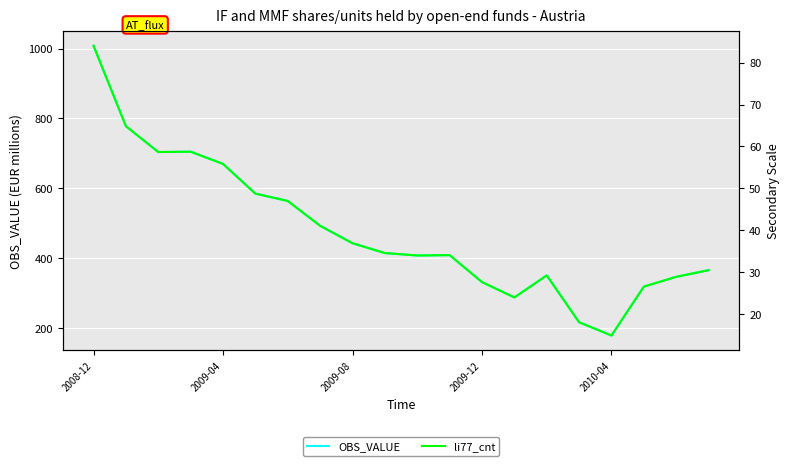

How many data points in li77_cnt are above 34?

11